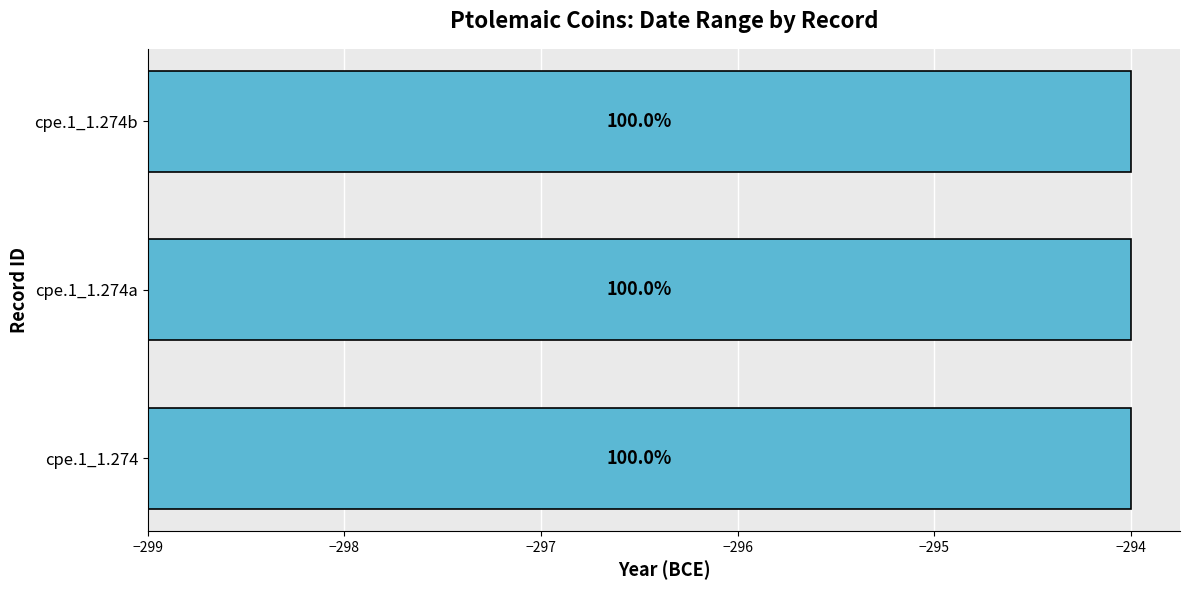

Is it true that Datare de la equals -131 at cpe.1_1.274b?

False